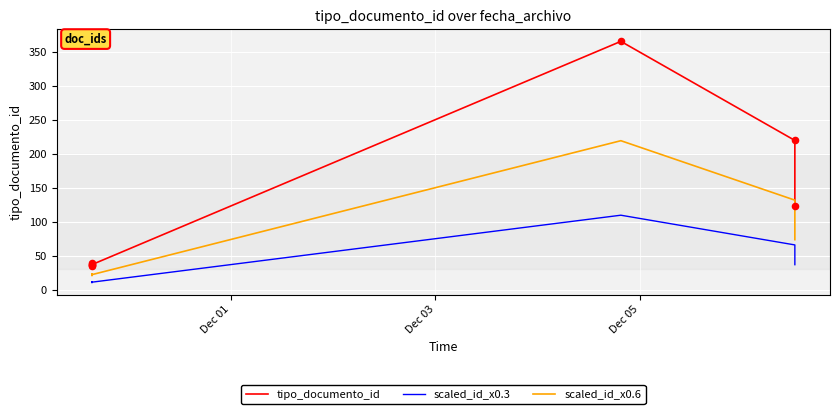

What are all the series names shown in the legend?

tipo_documento_id, scaled_id_x0.3, scaled_id_x0.6